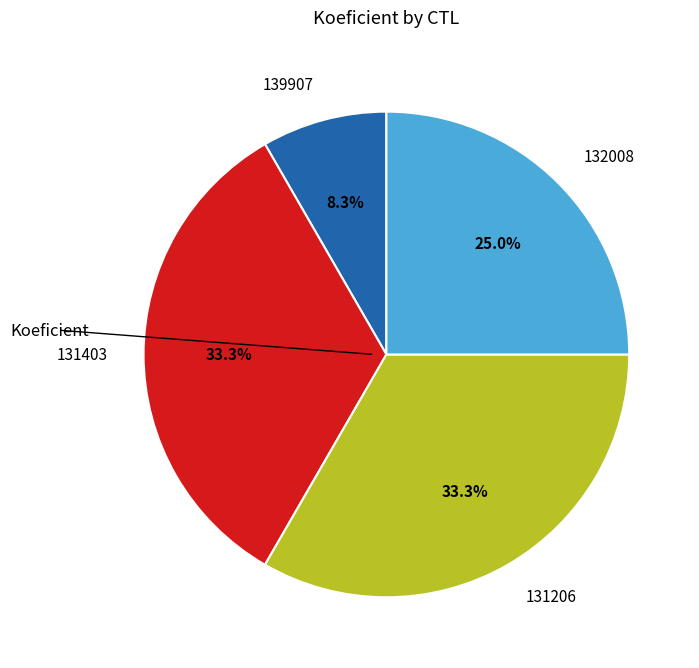

Does 131403 account for over 50% of the chart?

No